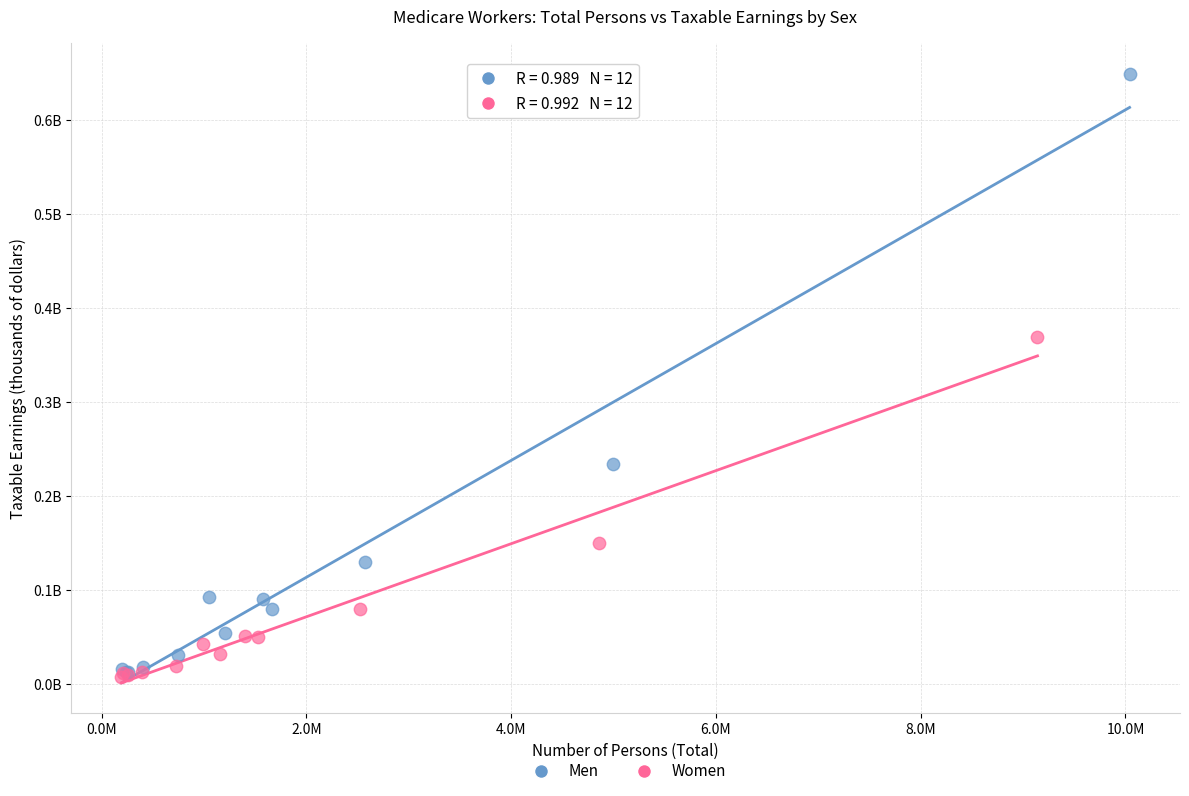

Which series has the widest spread of Y values?

Men